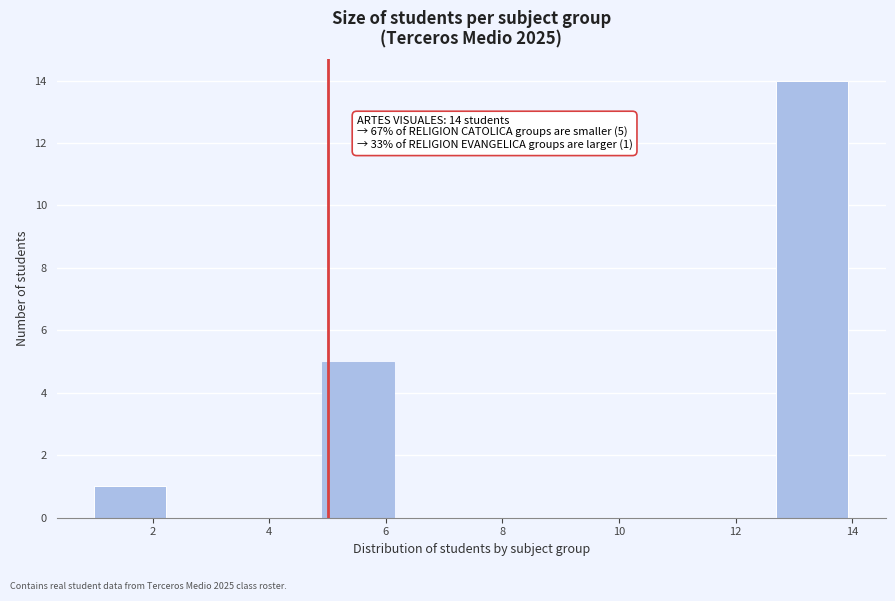

Over which range of the x-axis is the bar tallest?

12.7 to 14.0